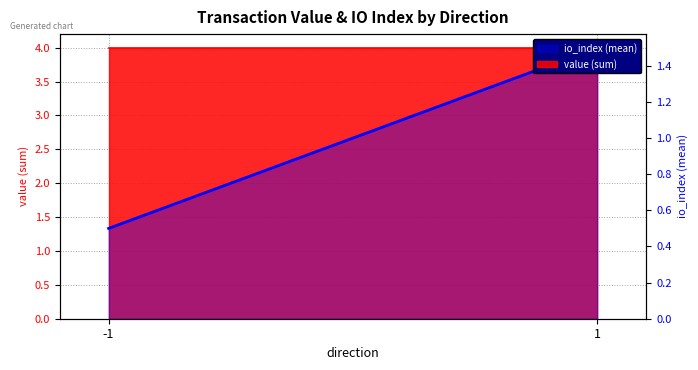

What is the difference between the maximum and minimum values?

1.0